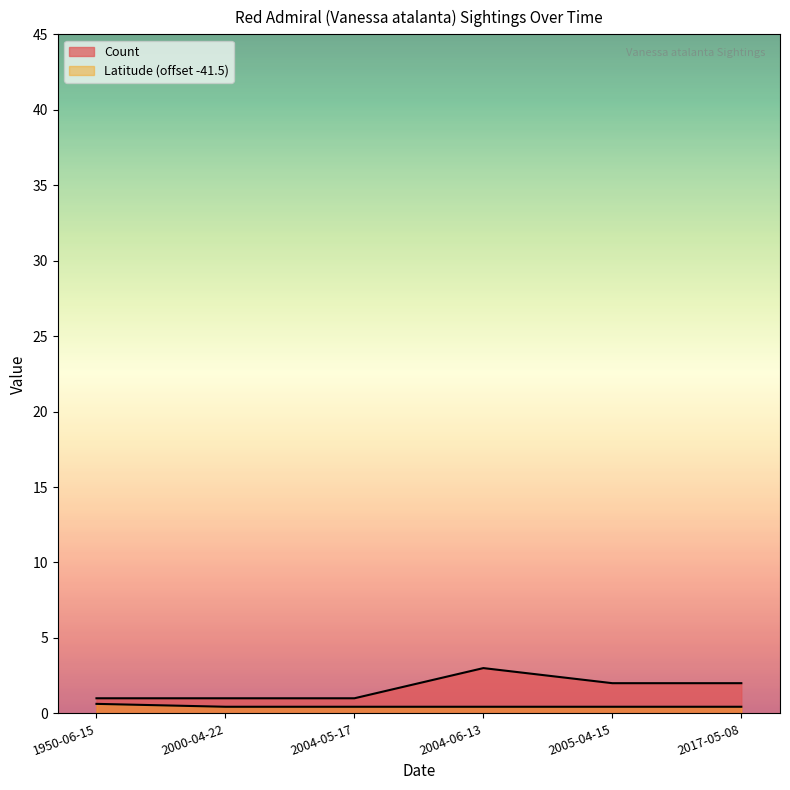

Which category has the lowest value in the Count series?

1950-06-15